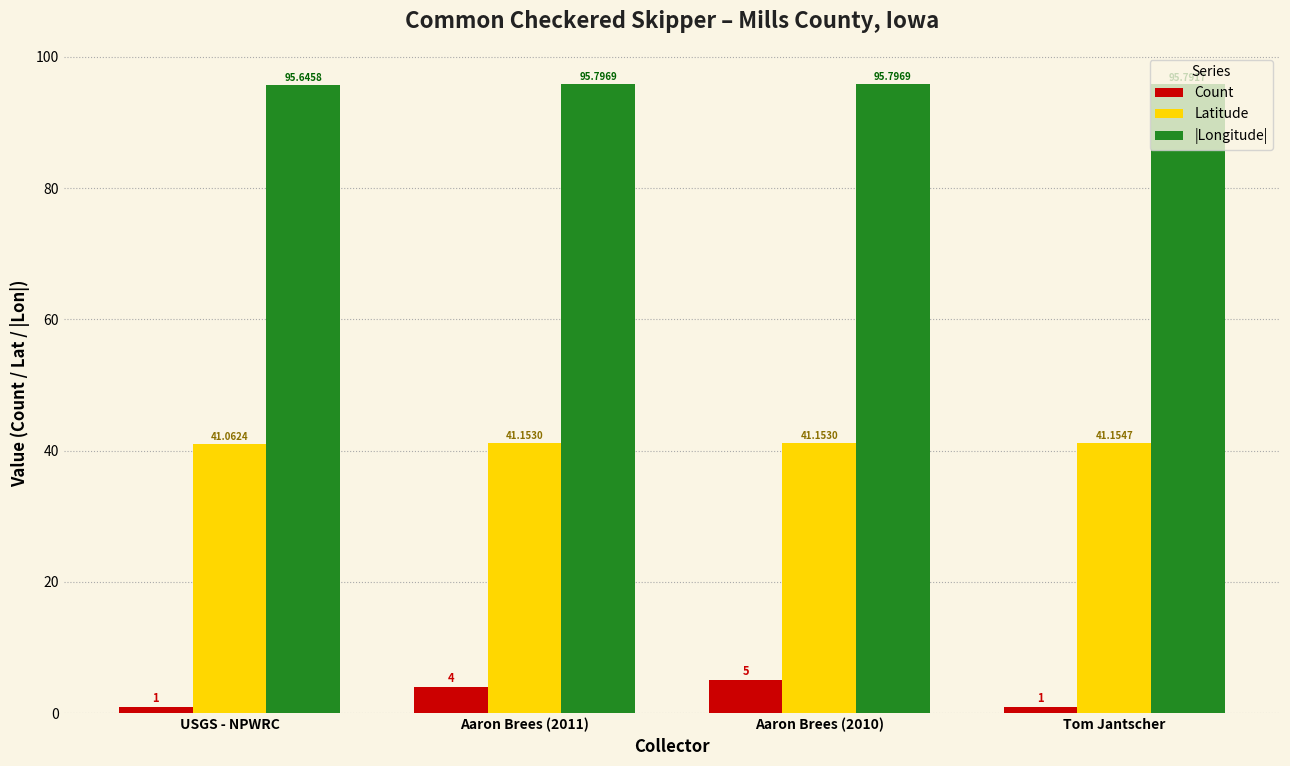

What is the label of the 3rd bar from the right?

Aaron Brees (2011)